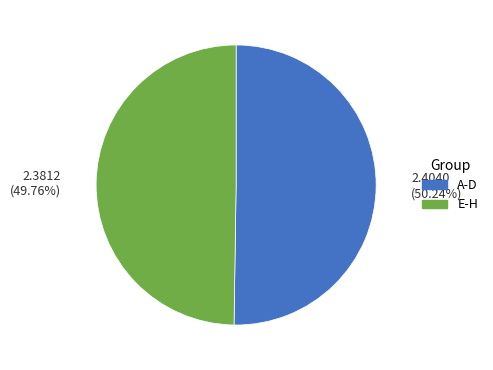

Does any single category account for the majority?

Yes